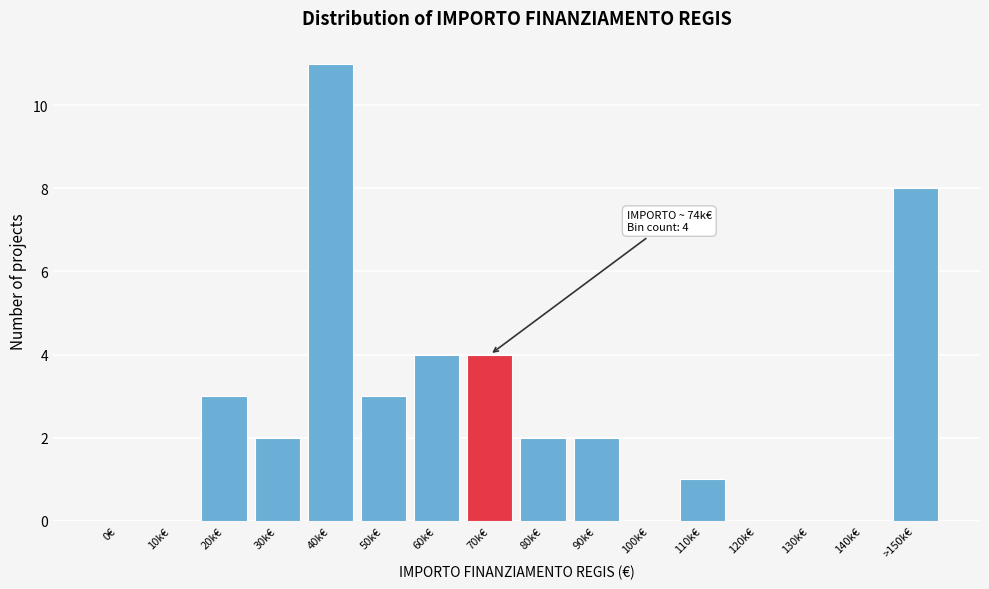

Reading left to right, what are all the values shown in this chart?

0€=0	10k€=0	20k€=3	30k€=2	40k€=11	50k€=3	60k€=4	70k€=4	80k€=2	90k€=2	100k€=0	110k€=1	120k€=0	130k€=0	140k€=0	>150k€=8